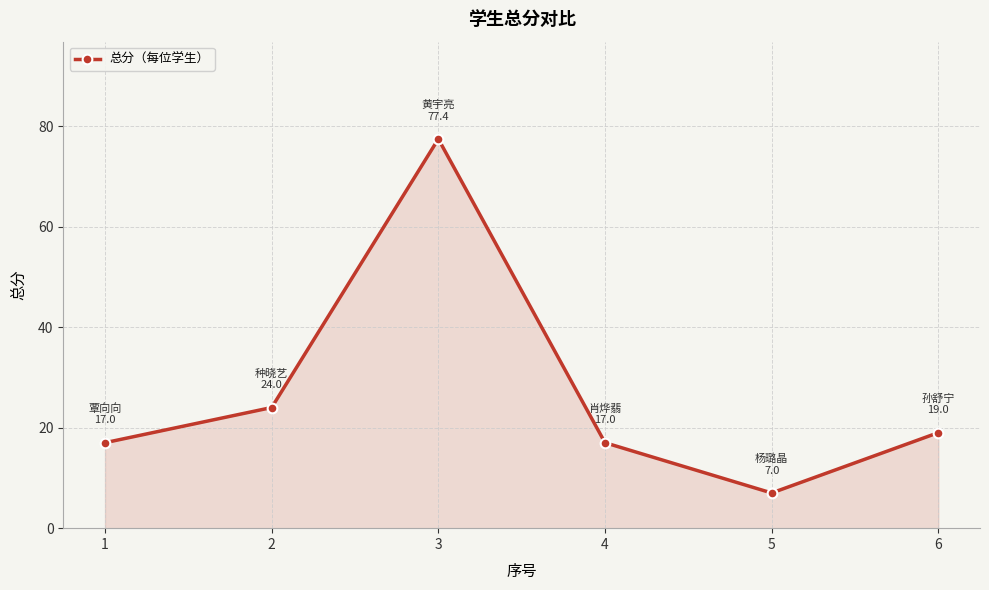

The value at 5 is 7.0. True or false?

True